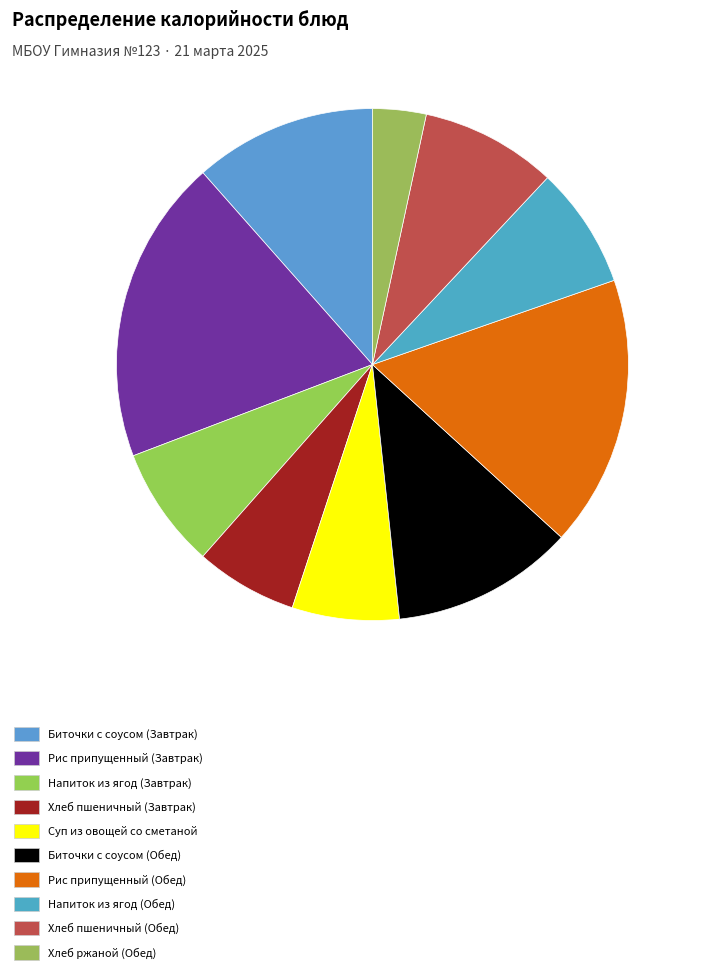

Is there any slice that represents more than half of the pie?

No